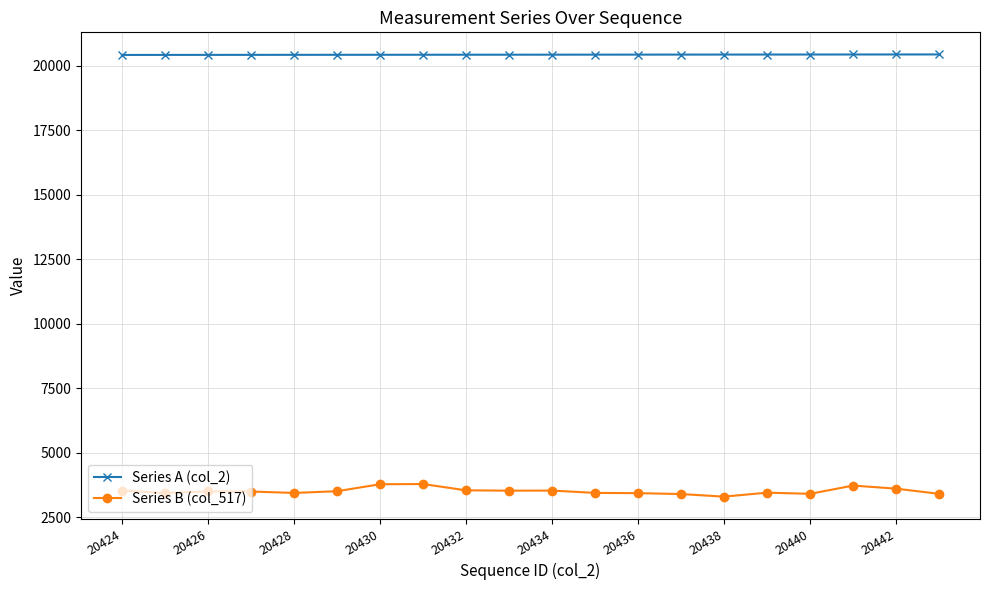

What is the sum of all Series B (col_517) values?

70259